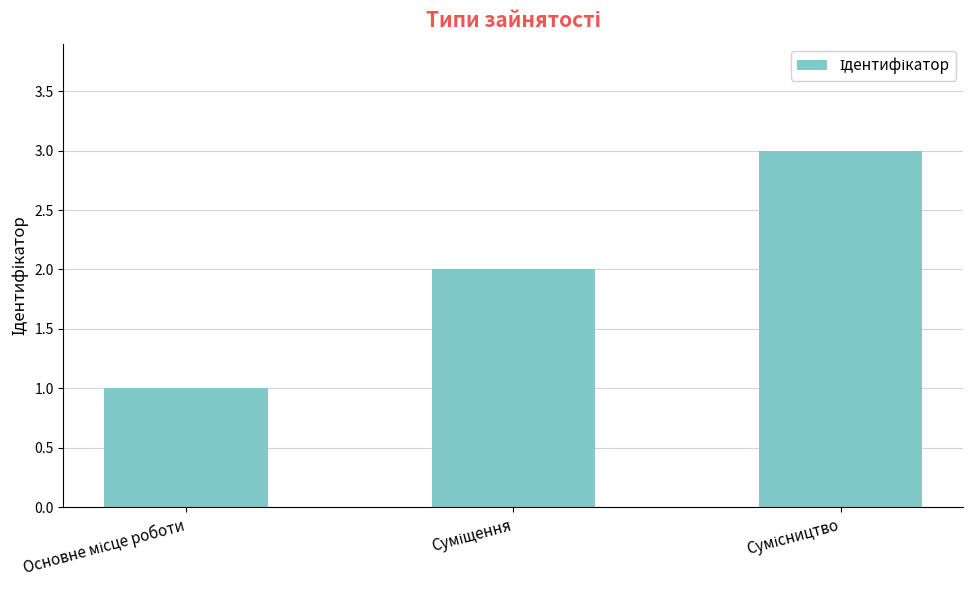

What is the greatest value displayed?

3